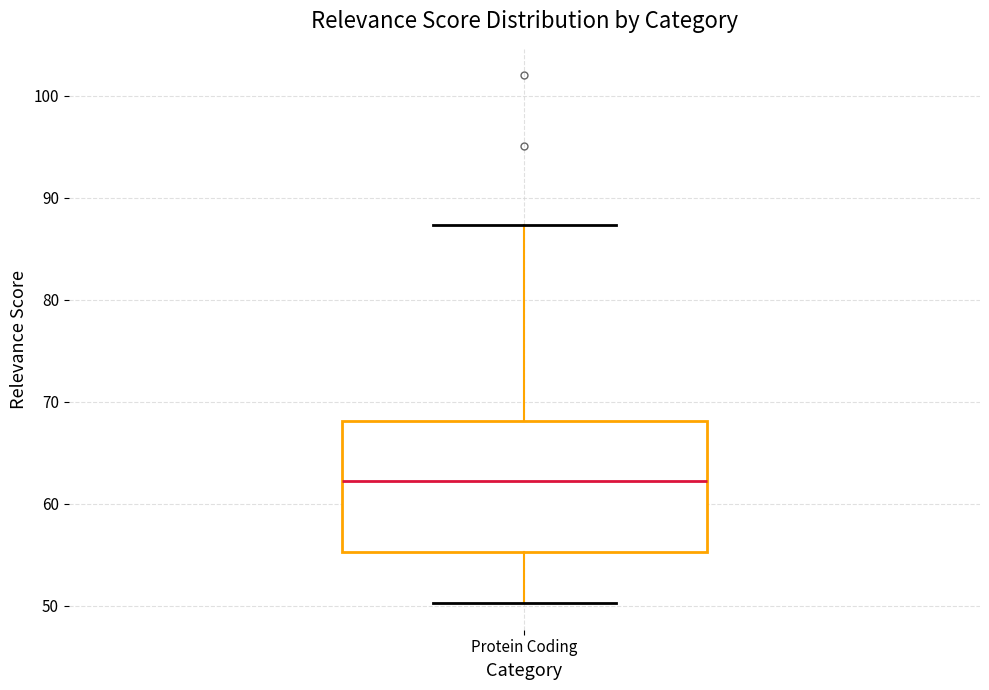

Read this box plot against the y-axis: the position of the median line, the range covered by the box, and the ends of both whiskers. The values are not printed on the chart, so give them approximately, as read against the axis.

median 62, box 55 to 68, whiskers 50 to 87